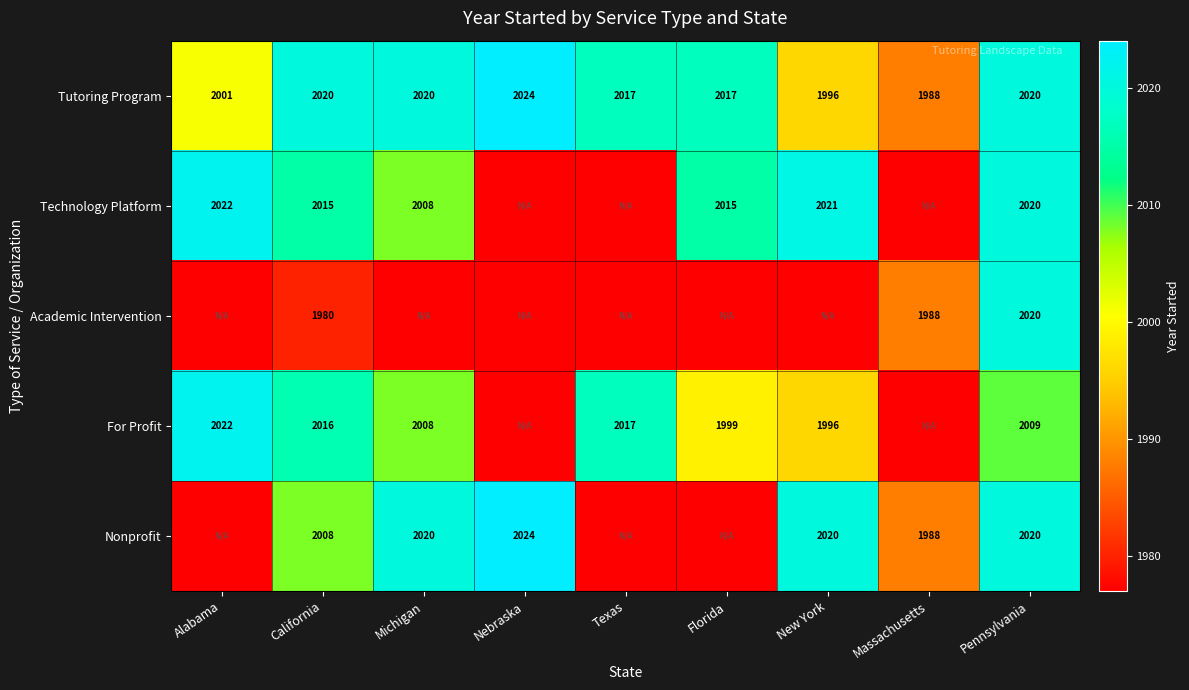

Between New York and Florida, which is larger?

Florida